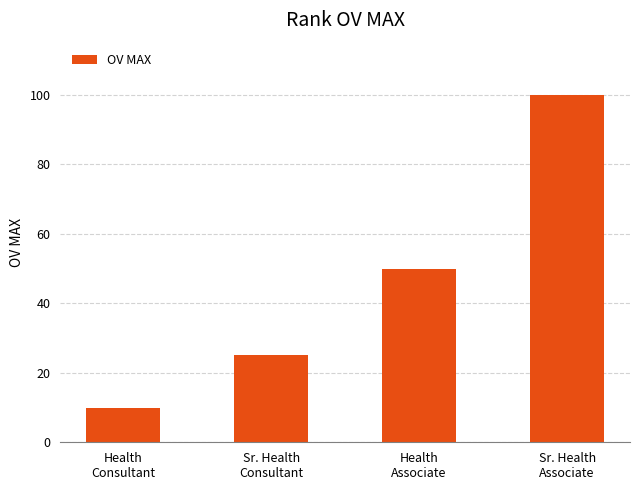

What is the value of the 2nd bar from the left?

25